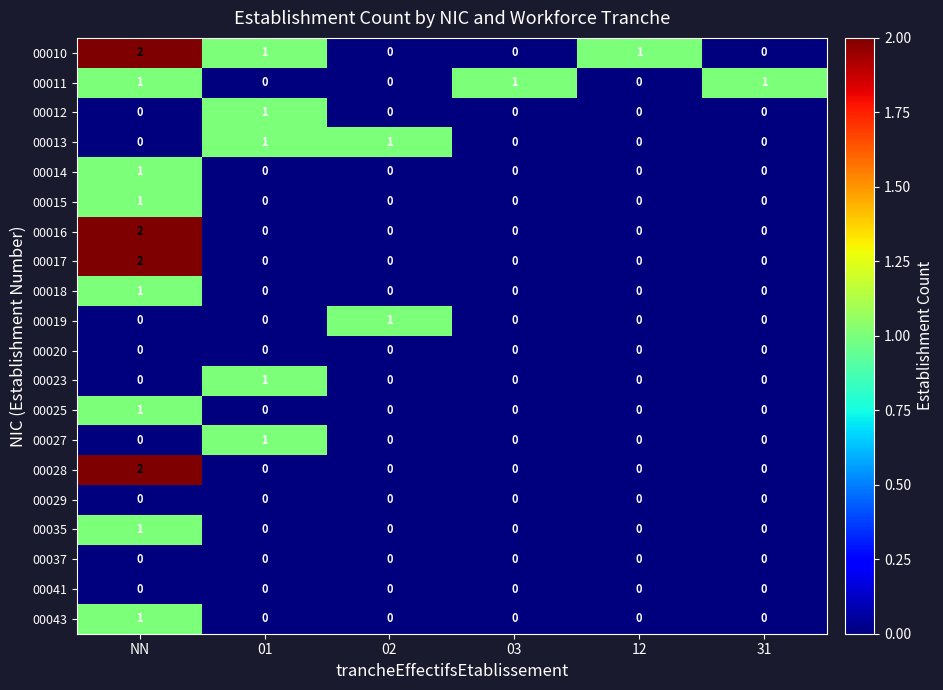

Is it true that 00027 equals 0 at 02?

True